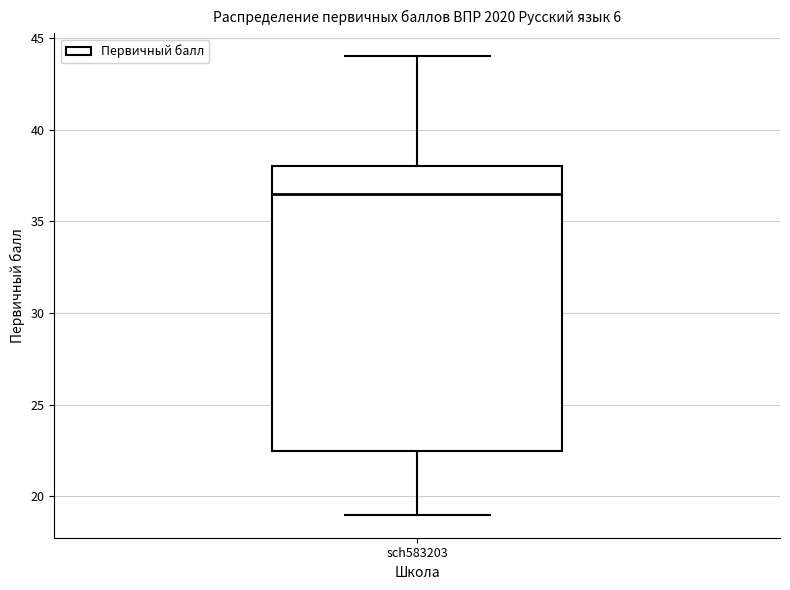

Read this box plot against the y-axis: the position of the median line, the range covered by the box, and the ends of both whiskers. The values are not printed on the chart, so give them approximately, as read against the axis.

median 36.5, box 22.5 to 38.0, whiskers 19.0 to 44.0